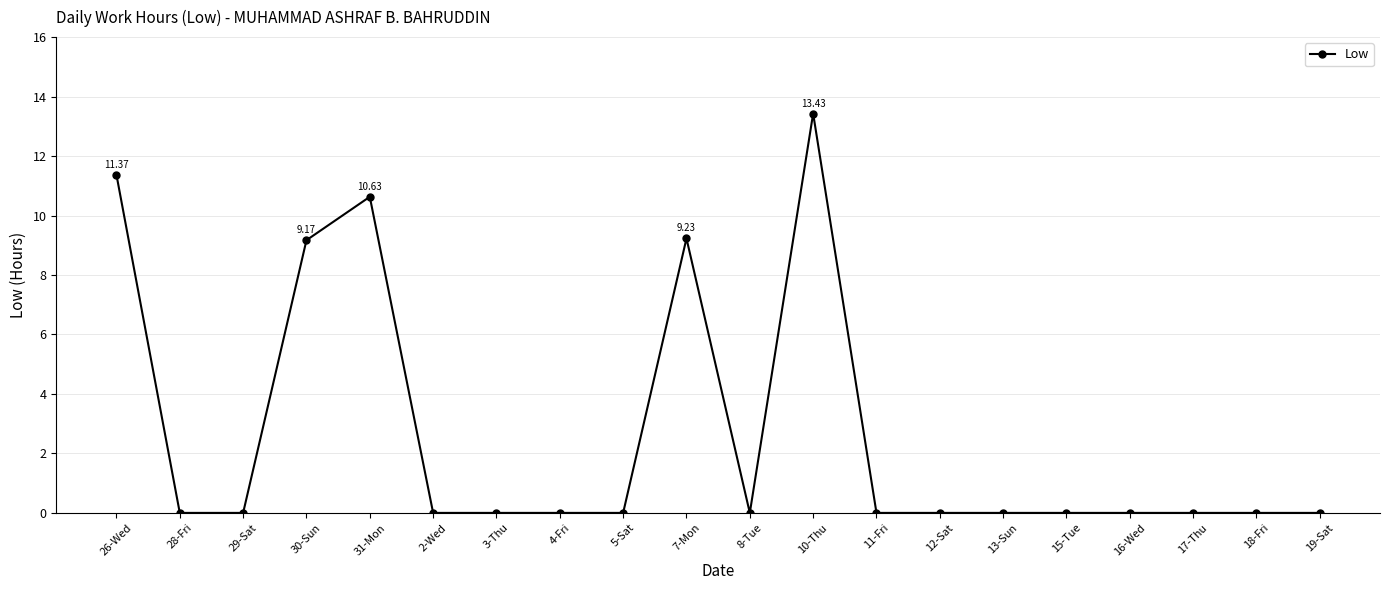

Does the chart display data point markers on the line(s)?

Yes